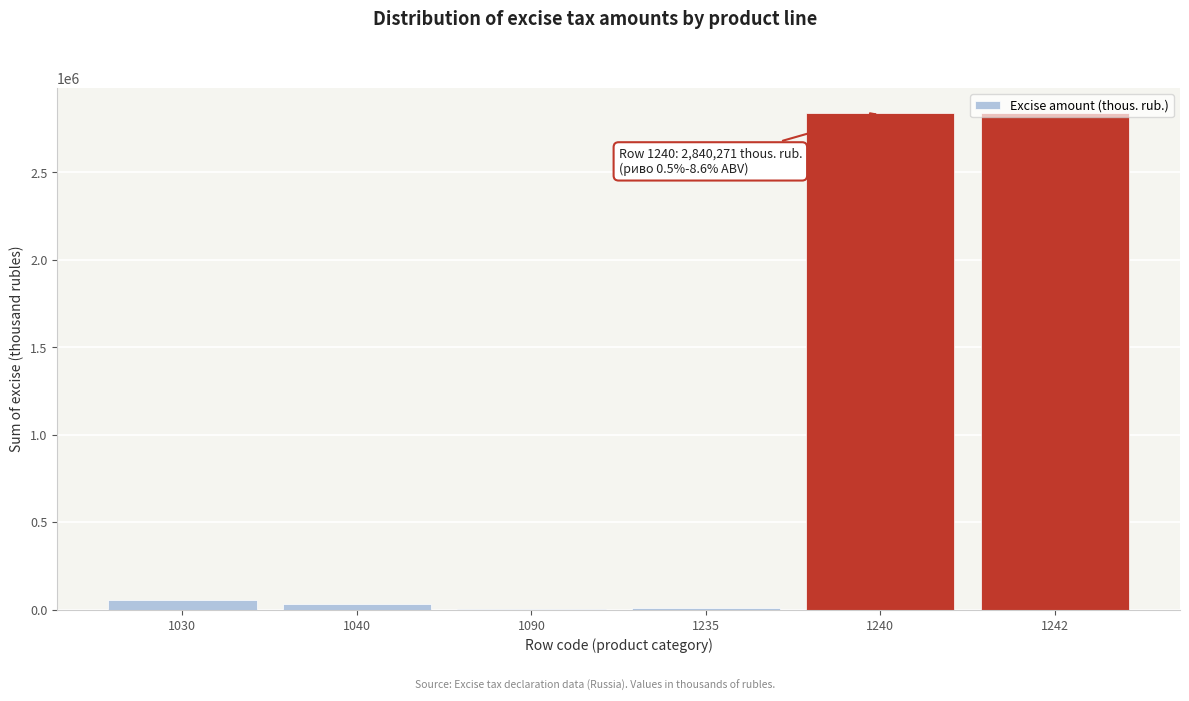

What is the sum of all values?

5783196